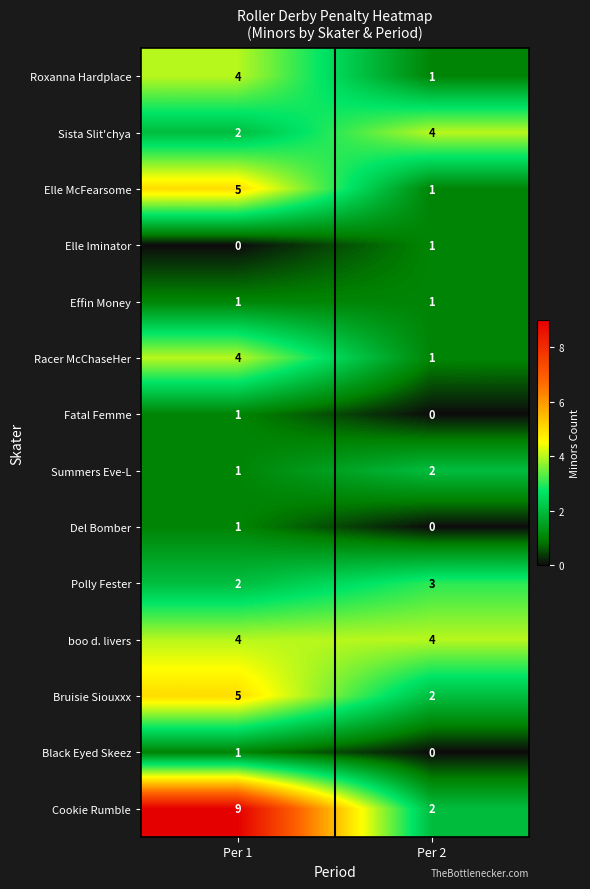

What is the greatest value displayed?

9